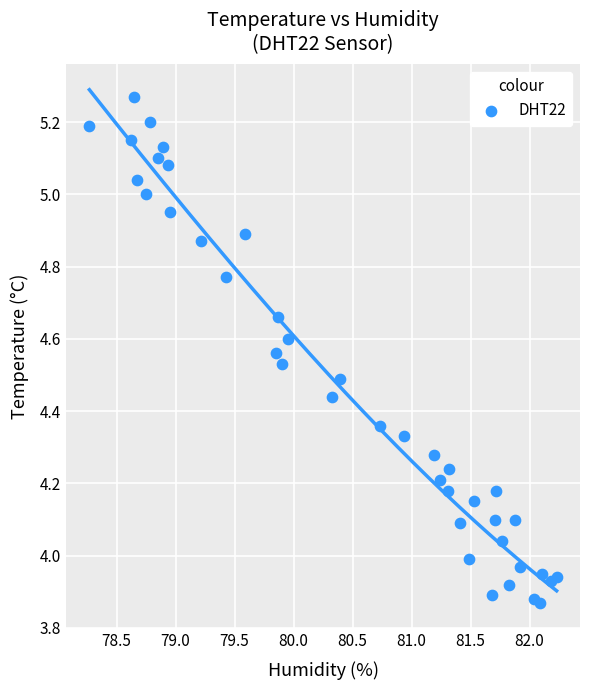

What is the range of Y values (max minus min)?

1.4